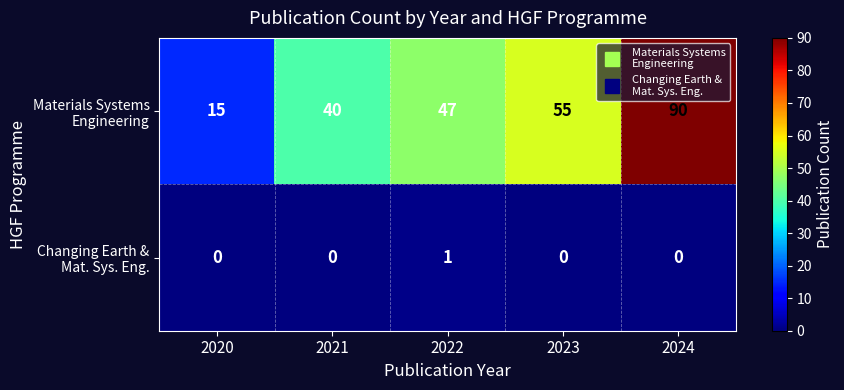

Which category has the highest value across all series?

2024